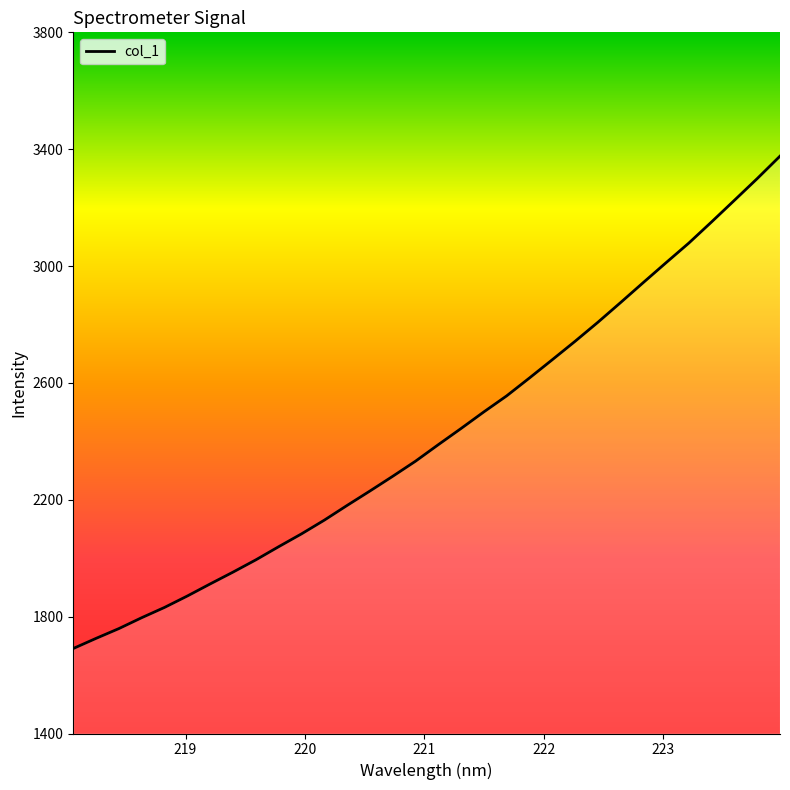

What is the difference between the maximum and minimum values?

1685.3